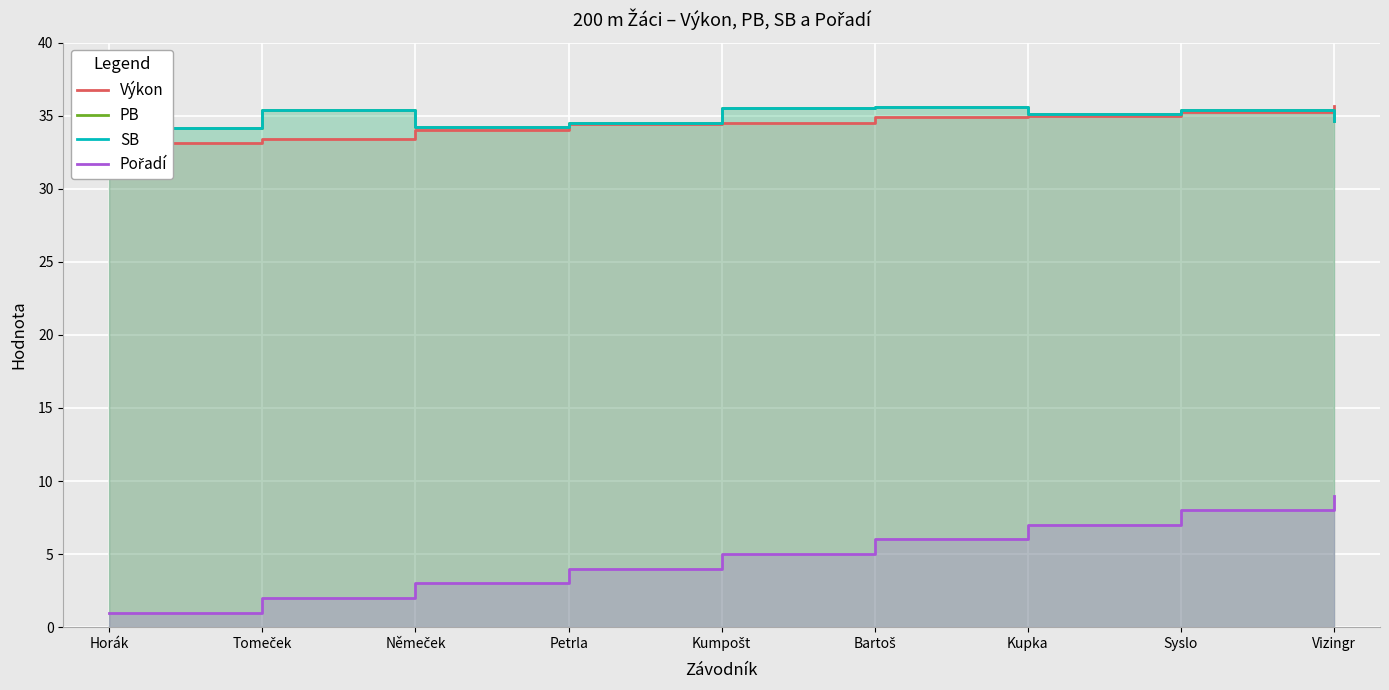

What is the approximate value of PB at Kupka?

35.1